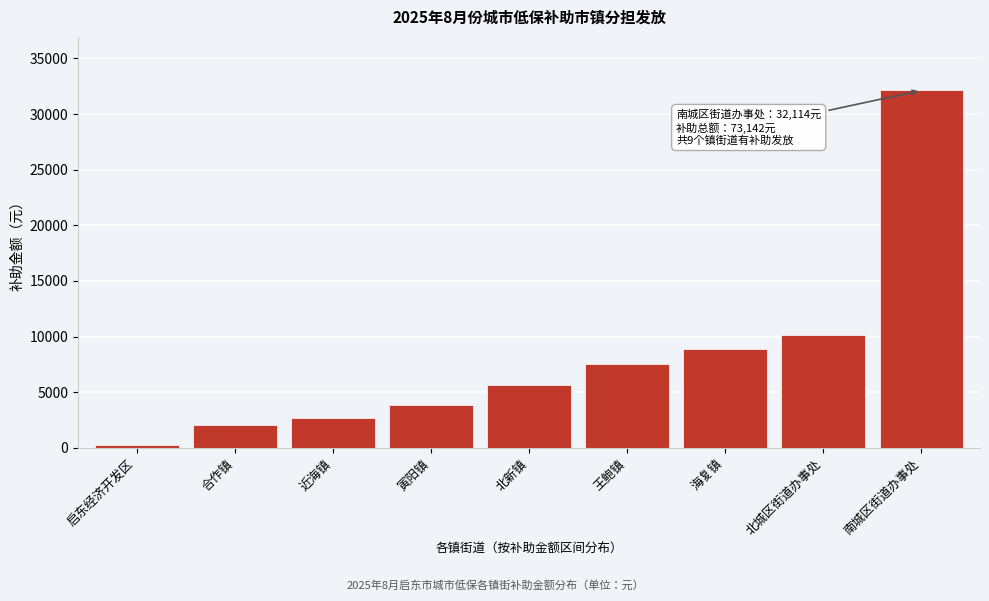

Reading left to right, transcribe all the data shown in this chart.

283	2022	2655	3806	5665	7558	8901	10138	32114